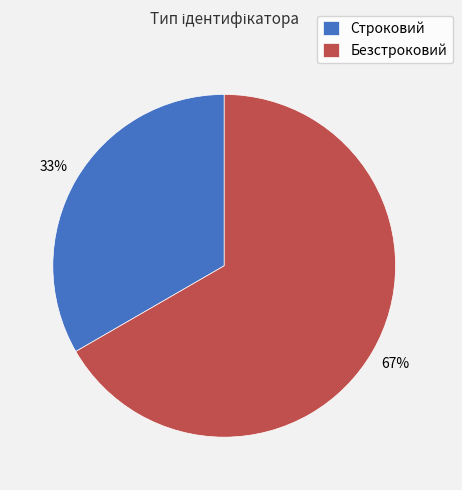

Between Строковий and Безстроковий, which is larger?

Безстроковий